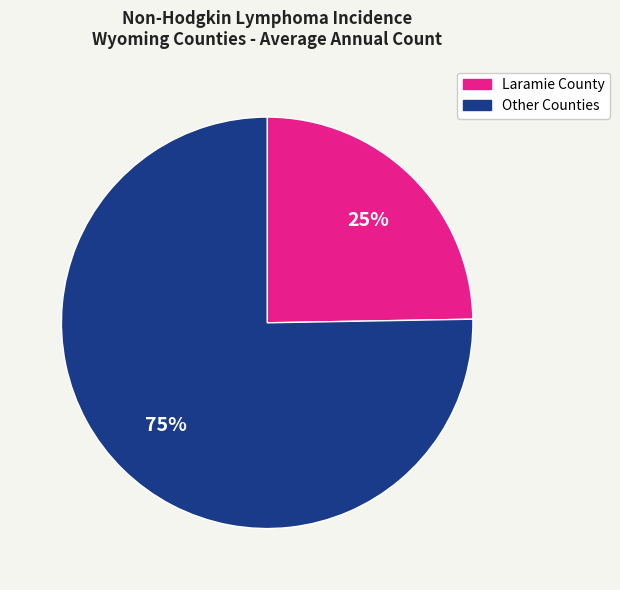

How many slices are in this pie chart?

2